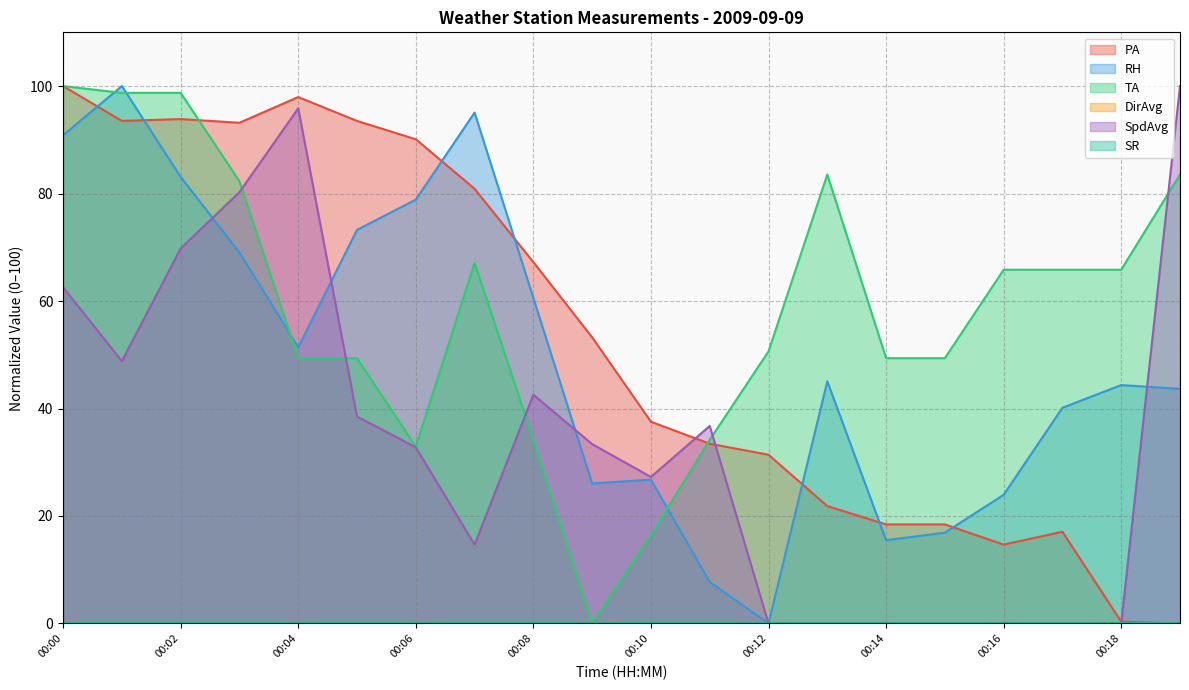

Which series has the largest total across all categories?

TA